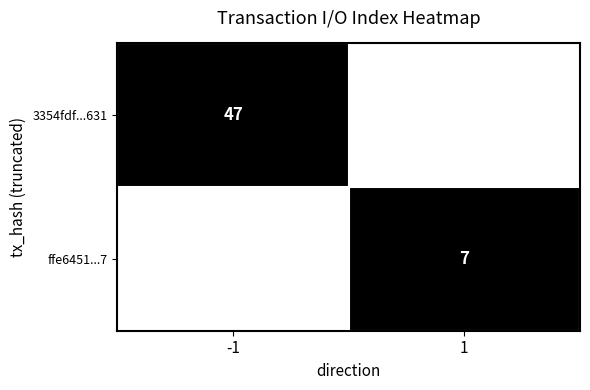

The value of 3354fdf...631 at -1 is 47. True or false?

True